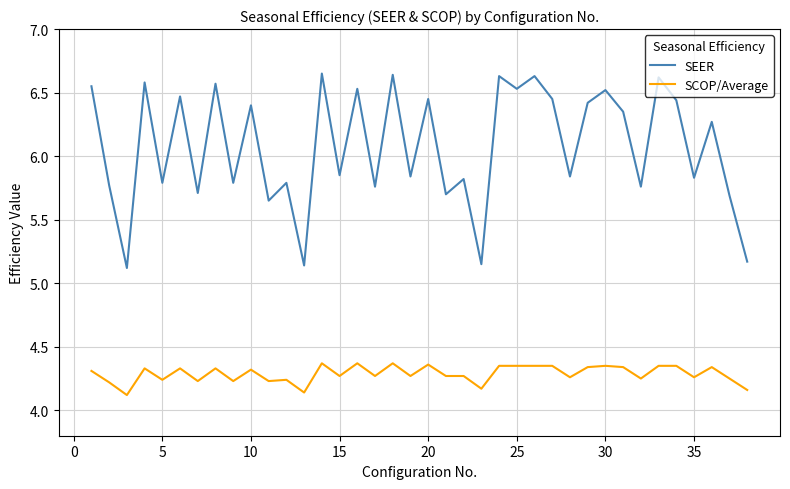

True or false: SEER has more than 2 points higher than both neighbors.

True